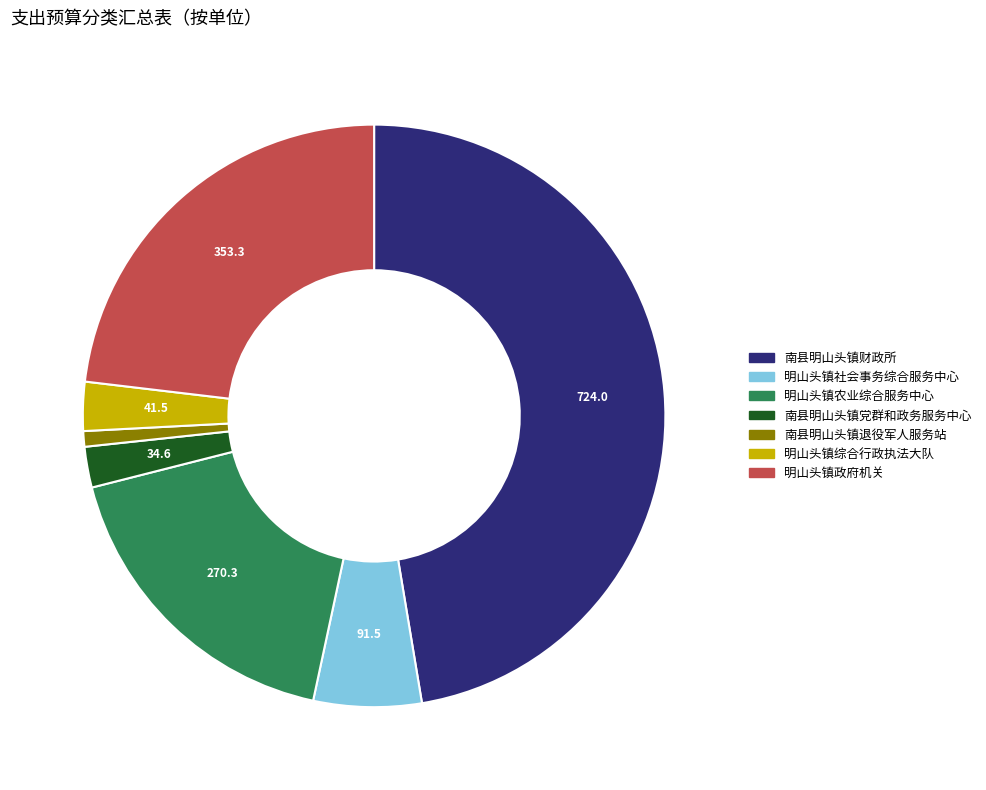

How many segments does this pie chart have?

7